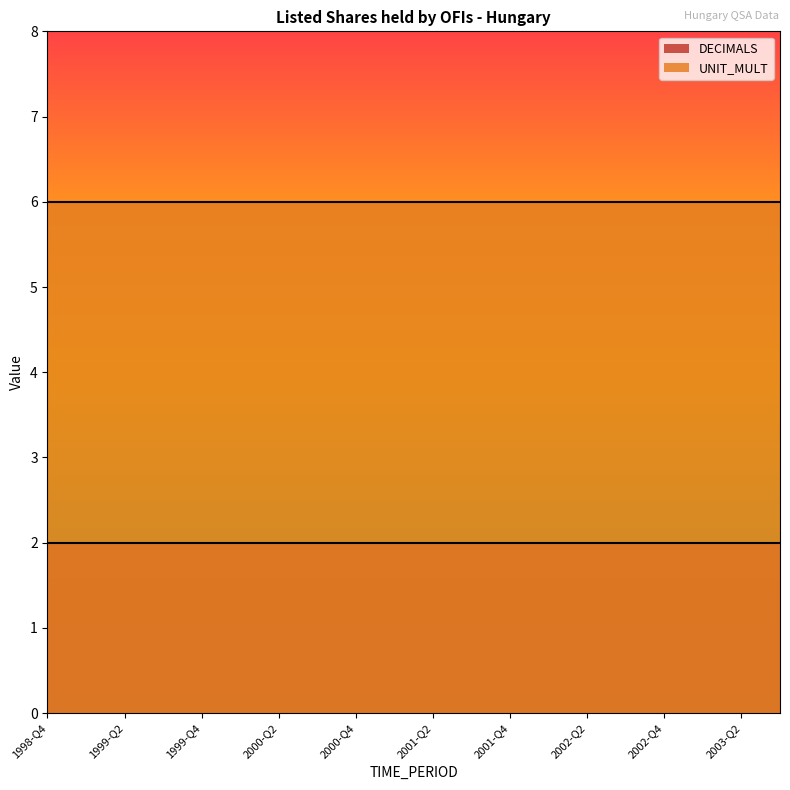

At which category is the sum across all series the highest?

1998-Q4